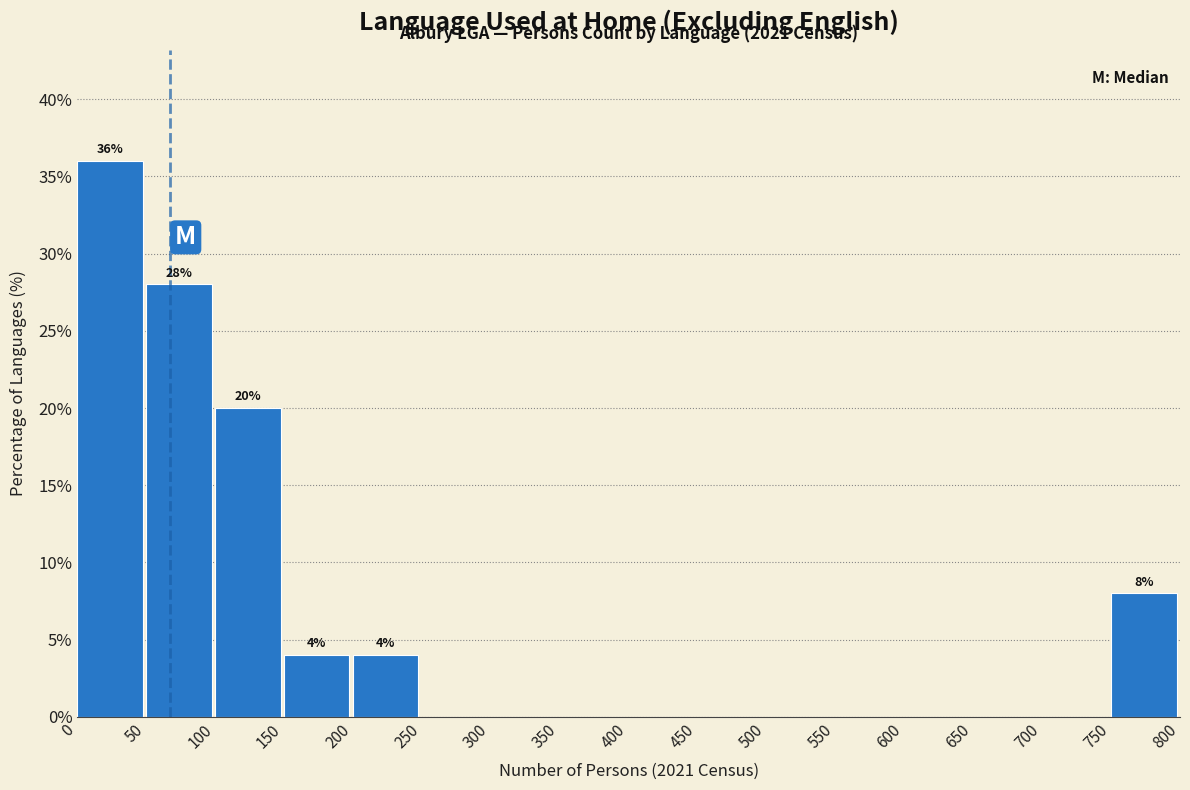

Which range on the x-axis has the tallest bar?

0 to 50